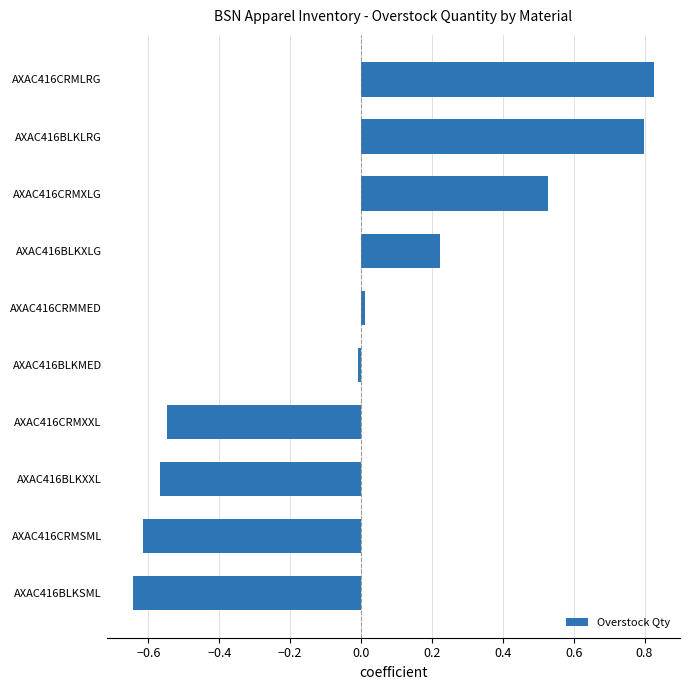

What is the difference between the maximum and minimum values?

1.5